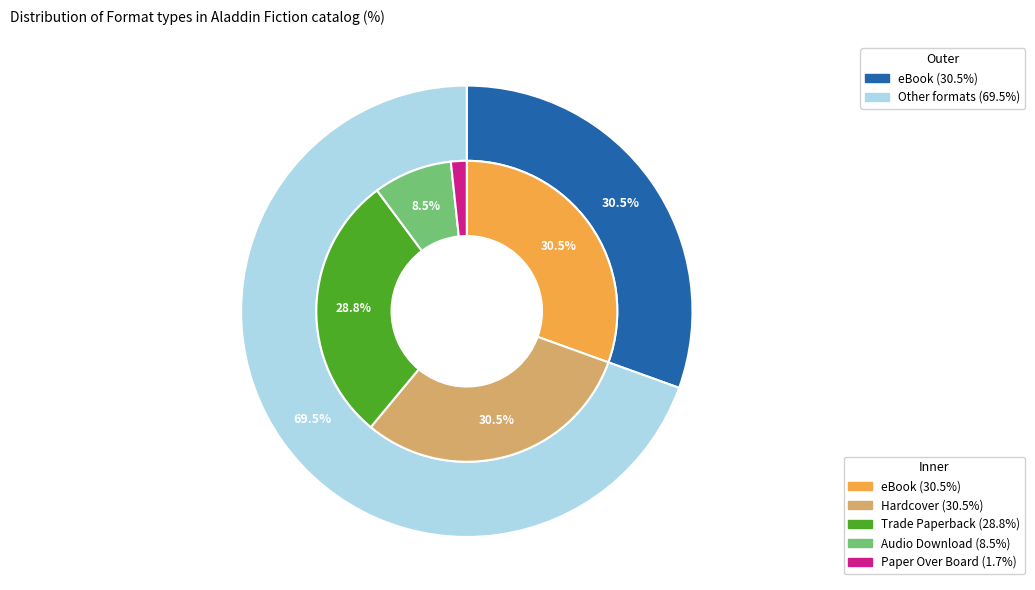

Is it true that eBook is 31% of the pie?

True